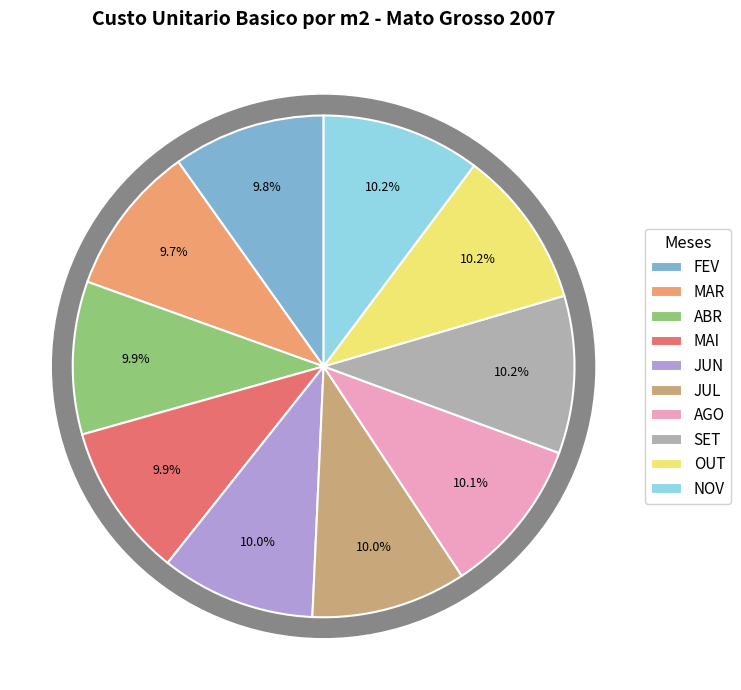

What is the change in value from MAI to SET?

+12.2